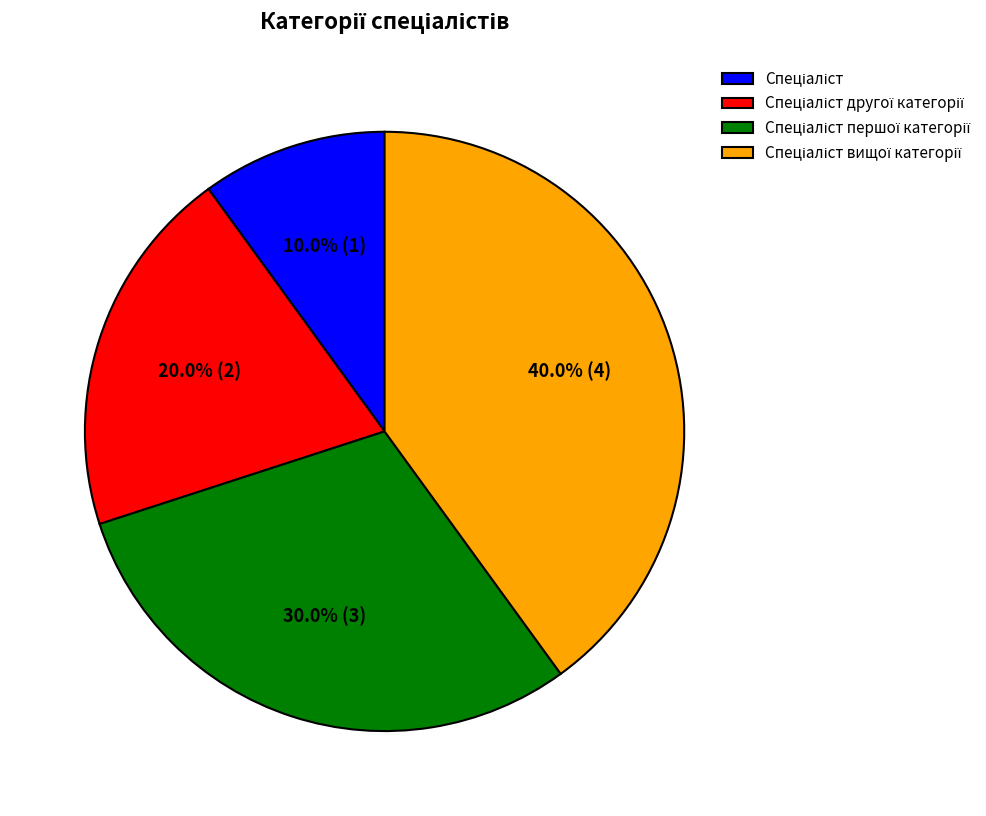

Is there any slice that represents more than half of the pie?

No